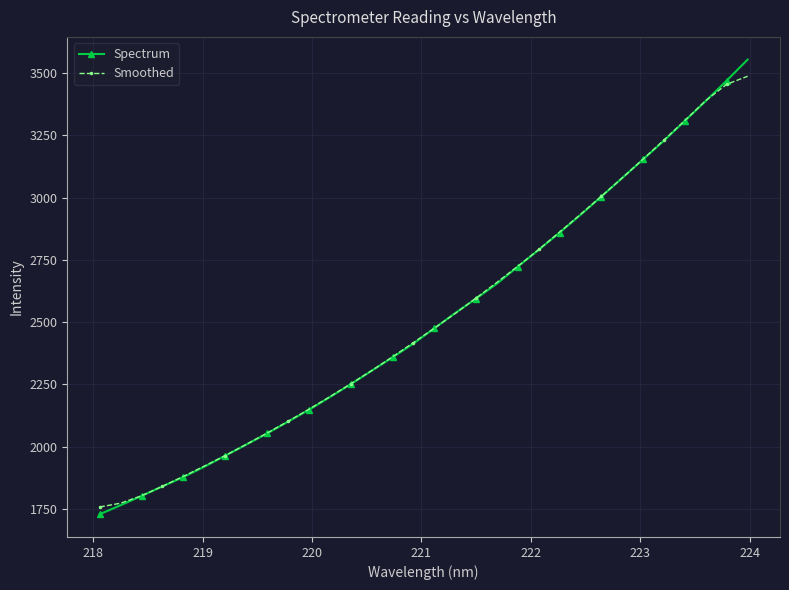

What is the smallest value displayed?

1729.1